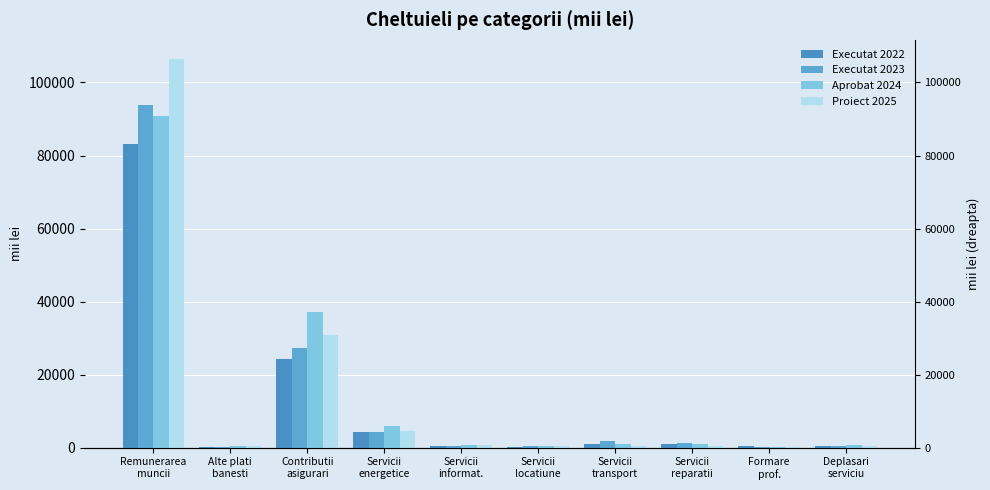

Reading left to right, transcribe all the data shown in this chart.

Executat 2022: 83257.7	102.5	24144.7	4181.2	388.2	188.8	921.0	1040.2	416.3	381.3
Executat 2023: 93736.2	294.8	27183.5	4354.6	526.4	460.4	1750.3	1288.9	31.8	474.3
Aprobat 2024: 90954.9	304.0	37150.6	5900.0	750.0	500.0	1100.0	1000.0	200.0	620.0
Proiect 2025: 106365.8	304.0	30846.0	4660.0	750.0	500.0	500.0	500.0	200.0	320.0